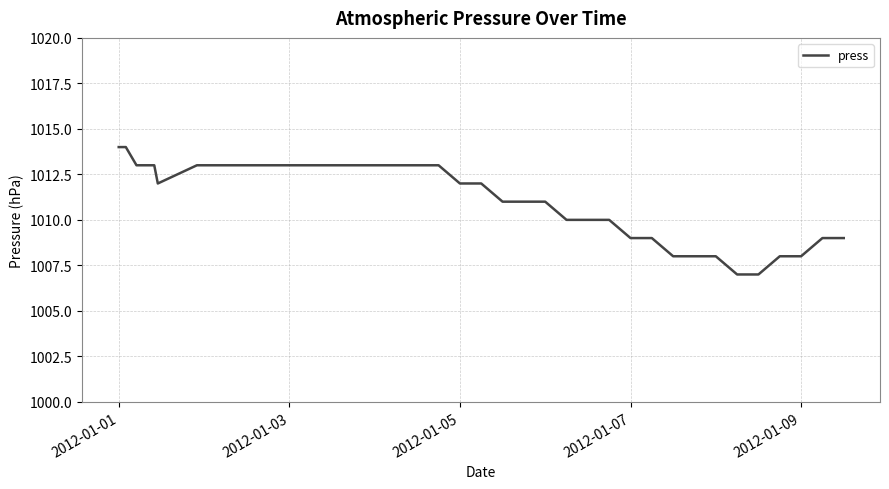

What is the maximum value shown in the chart?

1014